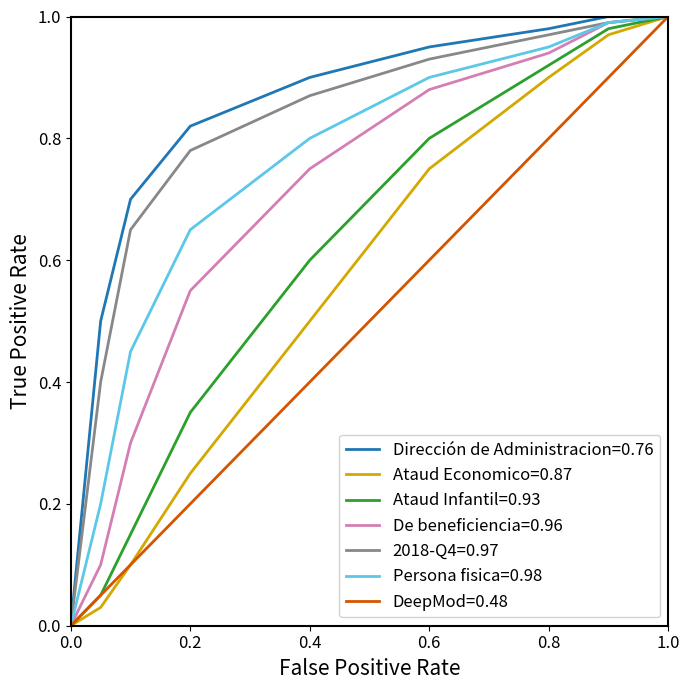

What is the difference between the maximum and minimum values in the Ataud Economico series?

1.0